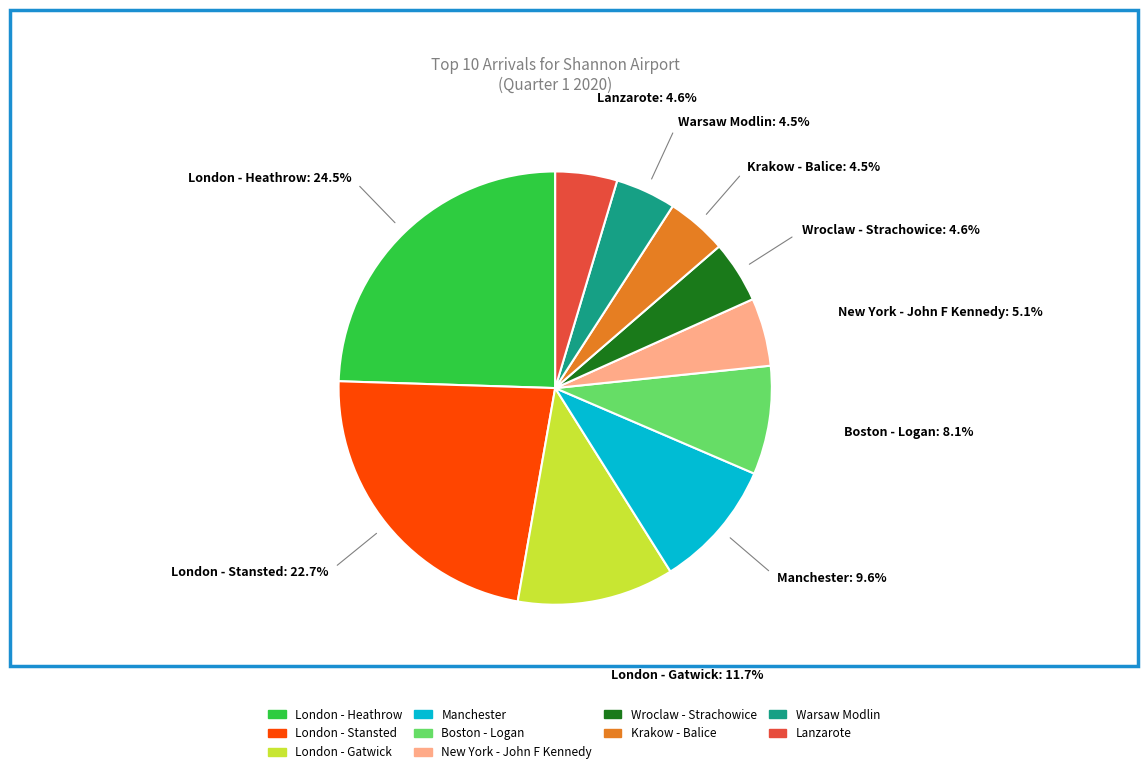

To the nearest percent, what percentage of the pie is London - Gatwick?

12%